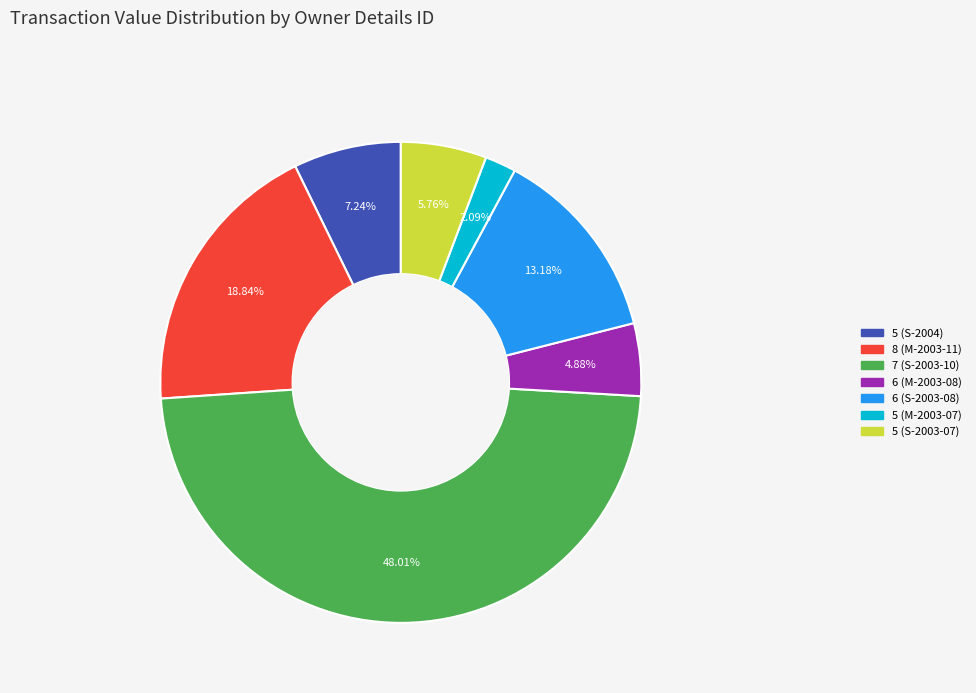

Between 5 (M-2003-07) and 5 (S-2003-07), which is larger?

5 (S-2003-07)